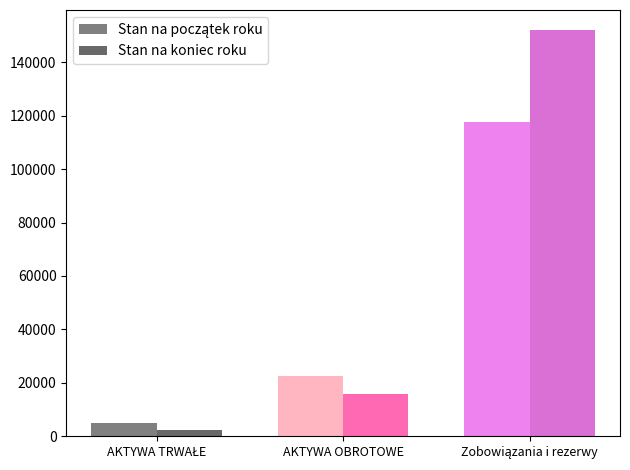

At which label does Stan na początek roku reach its minimum?

AKTYWA TRWAŁE